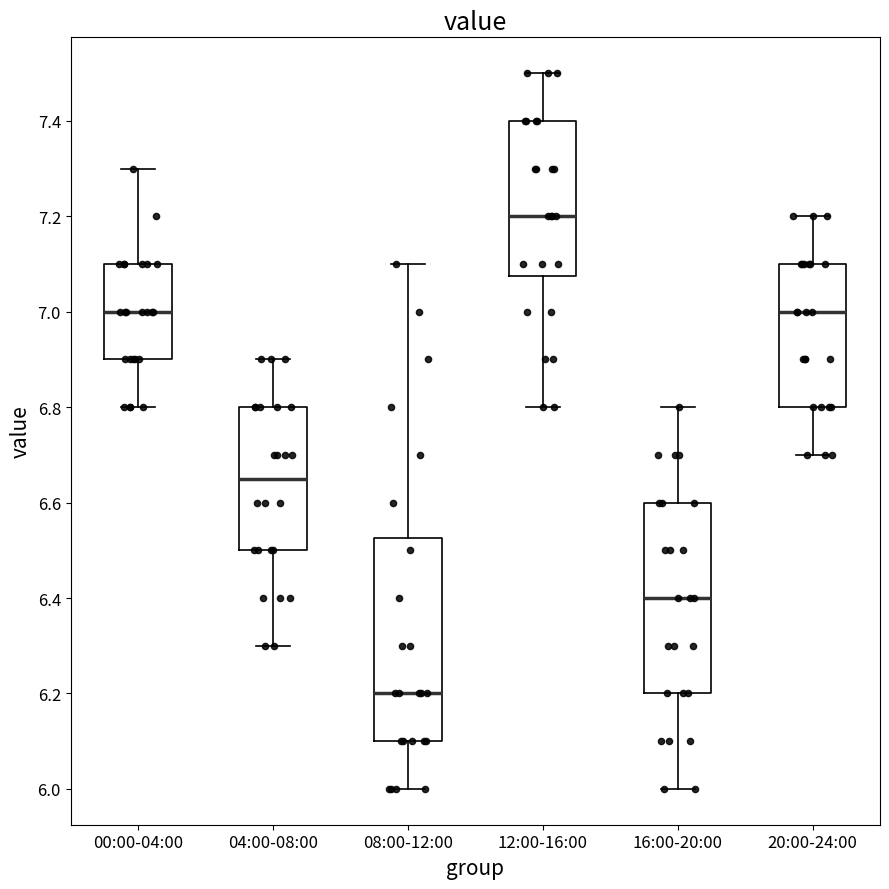

Which box has the highest median line?

12:00-16:00